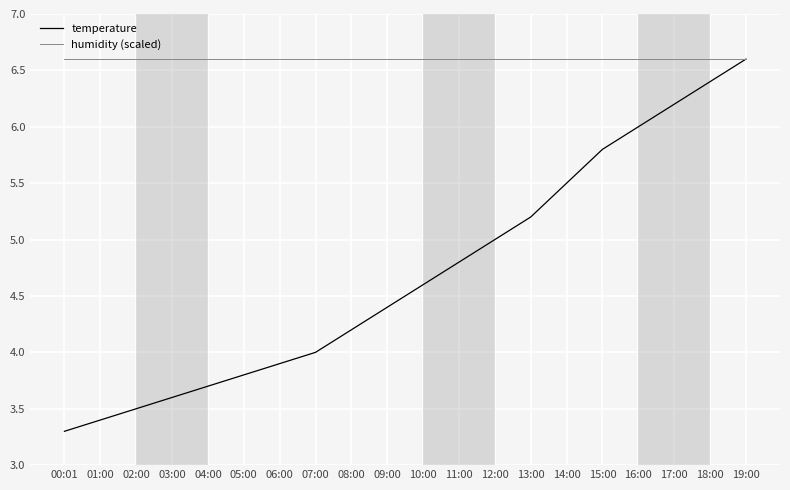

Is the value of humidity (scaled) at 05:00 greater than the value of temperature at 01:00?

Yes